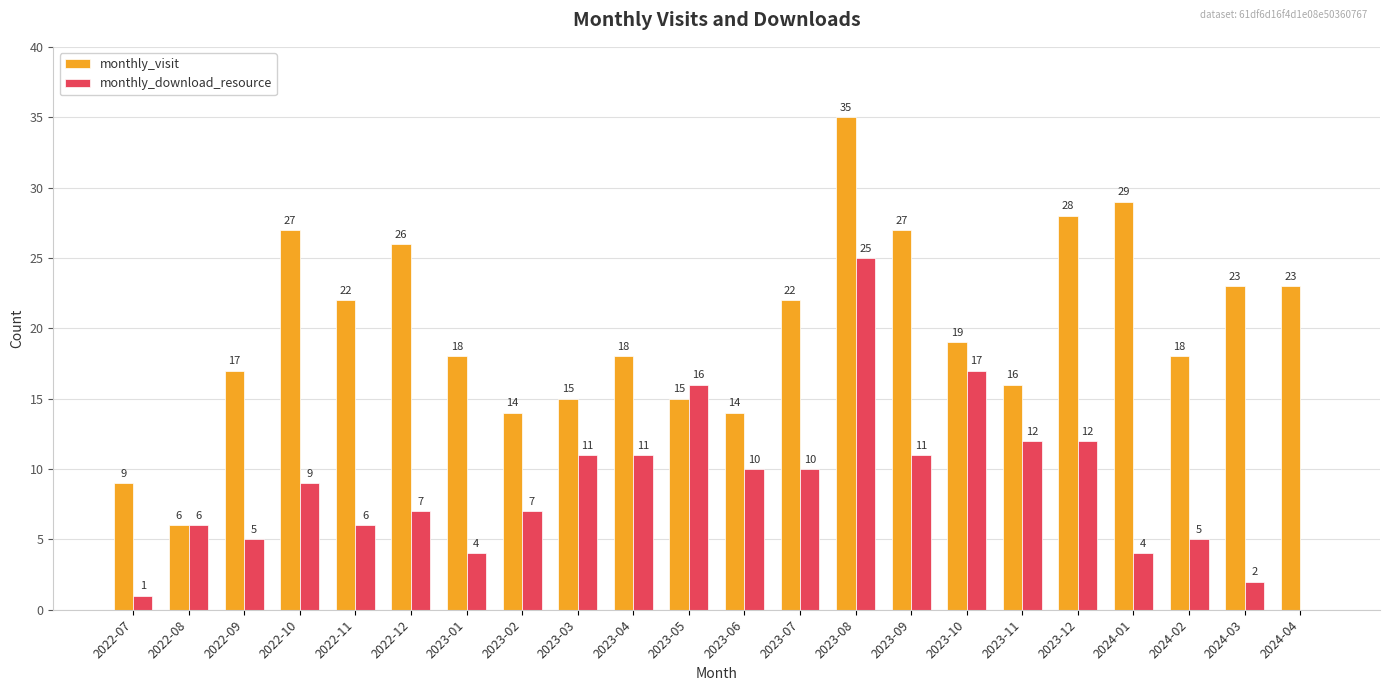

At which category is the sum across all series the highest?

2023-08